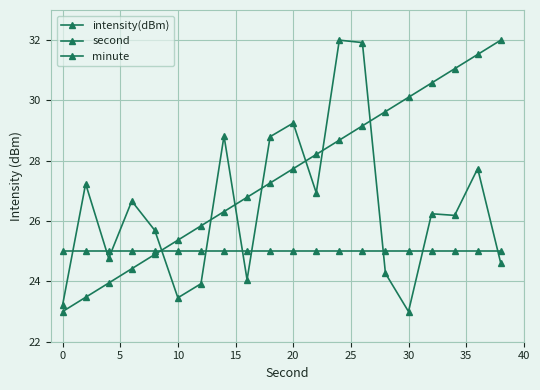

Reading left to right, what are all the values shown in this chart?

intensity(dBm): 23.2	27.2	24.8	26.7	25.7	23.5	23.9	28.8	24.1	28.8	29.3	26.9	32.0	31.9	24.3	23.0	26.2	26.2	27.7	24.6
second: 23.0	23.5	23.9	24.4	24.9	25.4	25.8	26.3	26.8	27.3	27.7	28.2	28.7	29.2	29.6	30.1	30.6	31.1	31.5	32.0
minute: 25.0	25.0	25.0	25.0	25.0	25.0	25.0	25.0	25.0	25.0	25.0	25.0	25.0	25.0	25.0	25.0	25.0	25.0	25.0	25.0